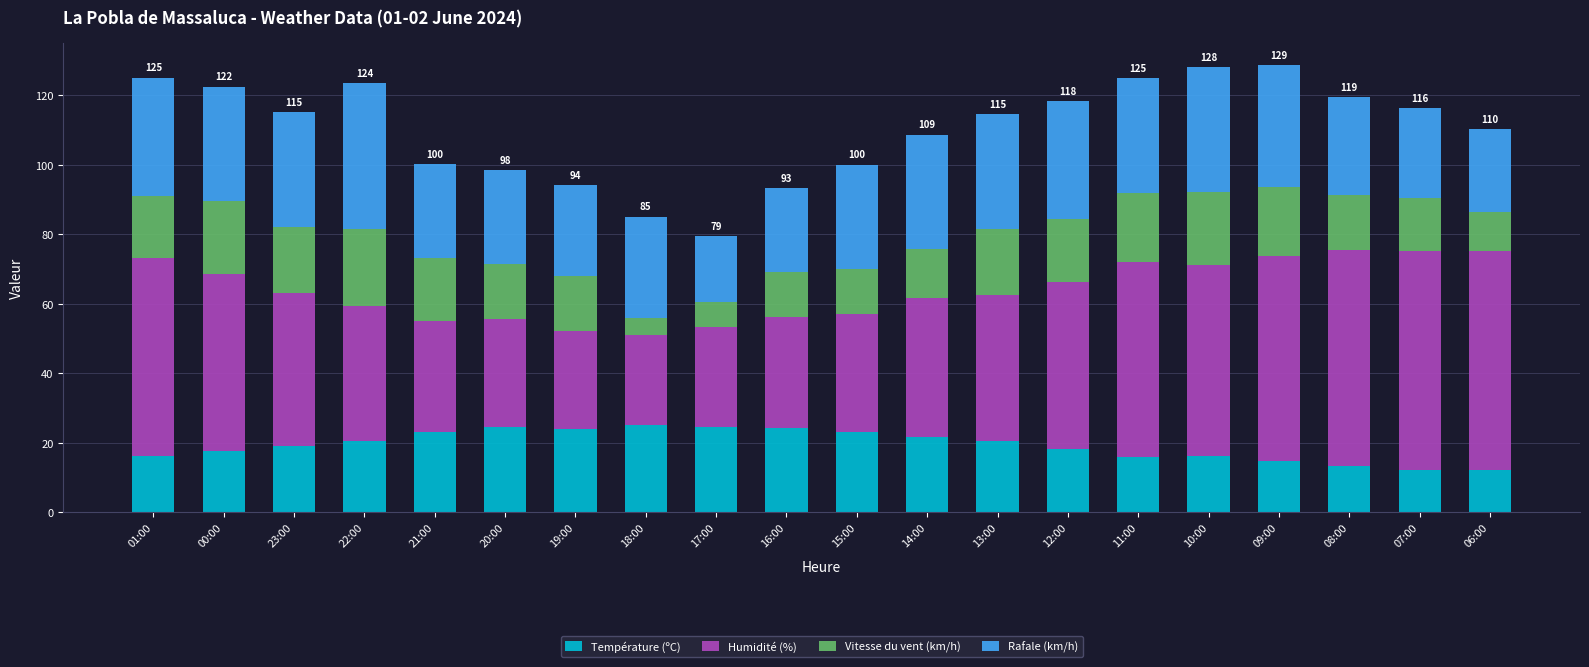

Does the chart contain any negative values?

No